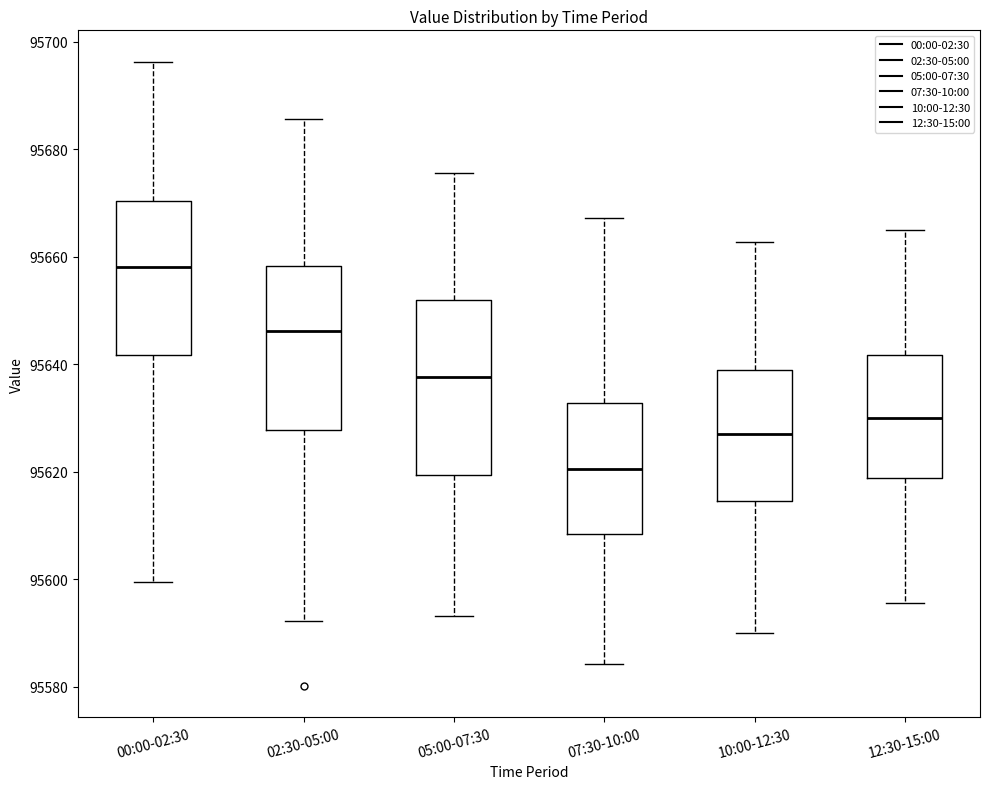

Reading left to right, transcribe this box plot: for each box, give where its median line is, the range the box spans, and where its two whiskers end, as read against the y-axis. The values are not printed on the chart, so give them approximately, as read against the axis.

00:00-02:30: median 95658, box 95642 to 95670, whiskers 95600 to 95696
02:30-05:00: median 95646, box 95628 to 95658, whiskers 95592 to 95686
05:00-07:30: median 95638, box 95620 to 95652, whiskers 95594 to 95676
07:30-10:00: median 95620, box 95608 to 95632, whiskers 95584 to 95668
10:00-12:30: median 95626, box 95614 to 95638, whiskers 95590 to 95662
12:30-15:00: median 95630, box 95618 to 95642, whiskers 95596 to 95666